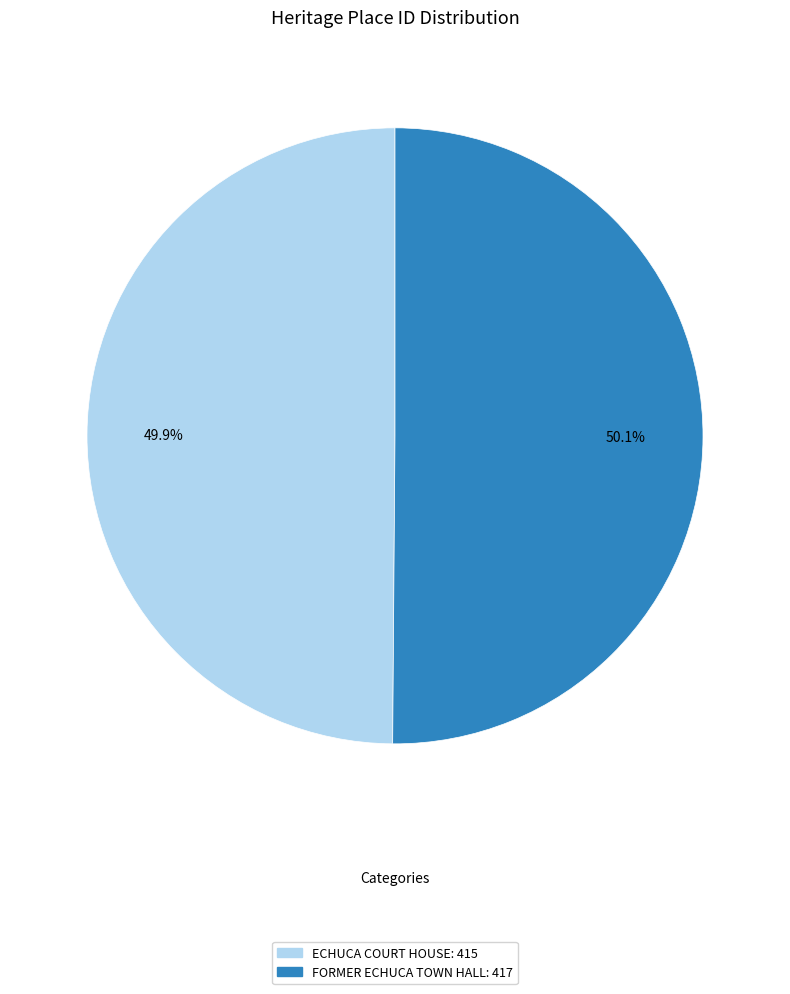

What percentage is the FORMER ECHUCA TOWN HALL slice, to the nearest percent?

50%